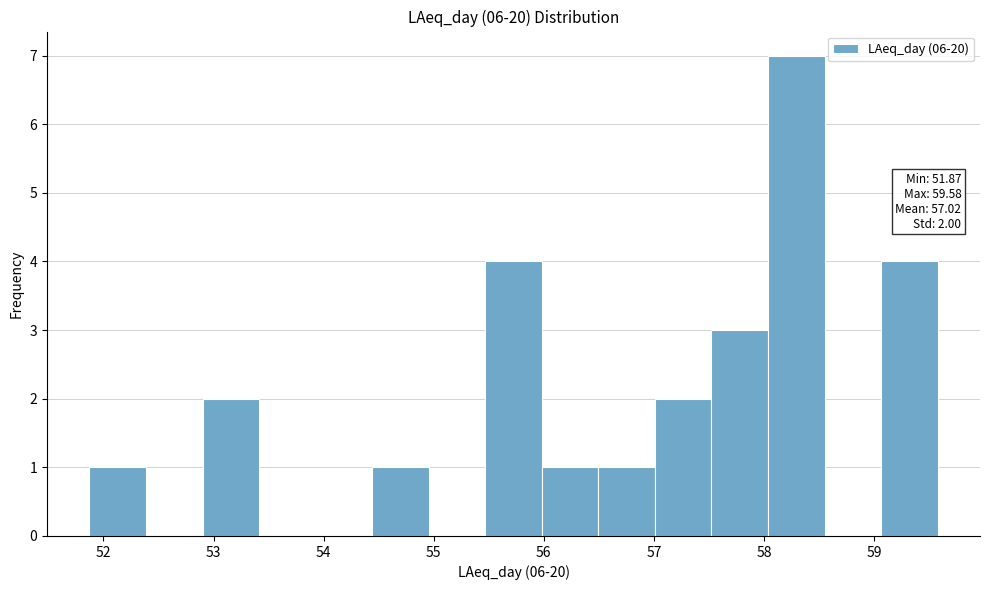

Which range on the x-axis has the tallest bar?

58.0 to 58.6